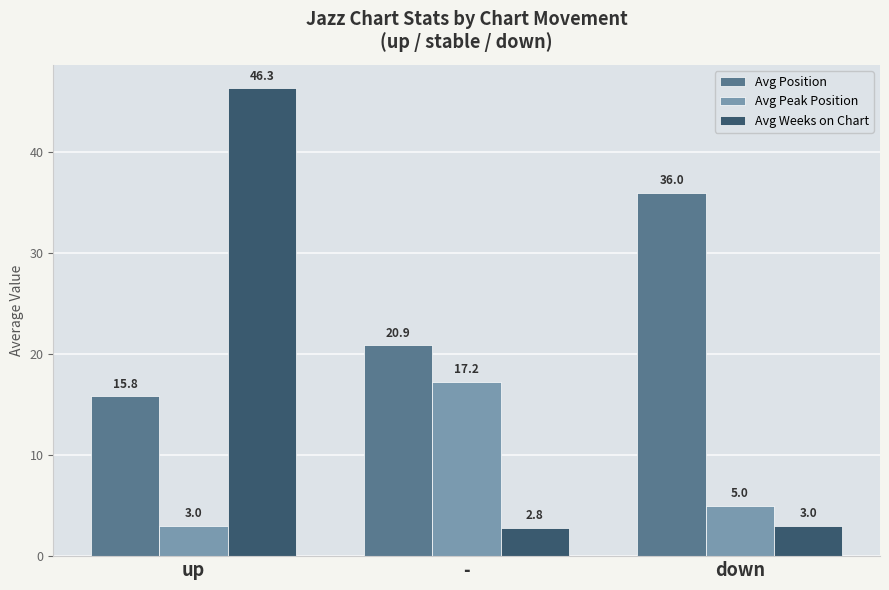

What is the lowest value of the Avg Peak Position series?

3.0